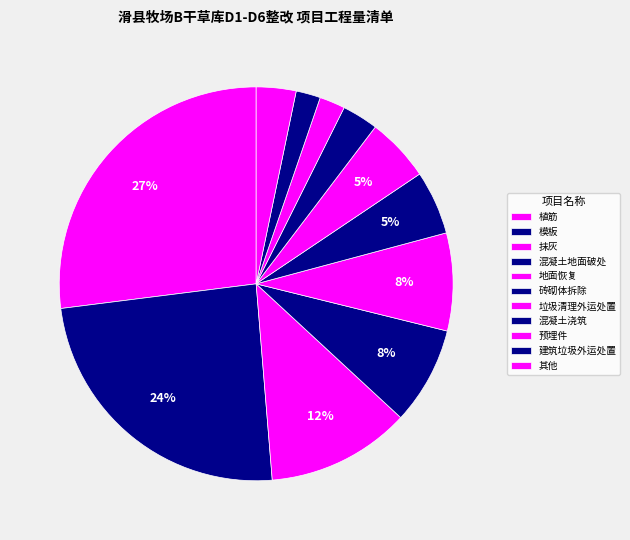

Count the number of slices in the pie.

11